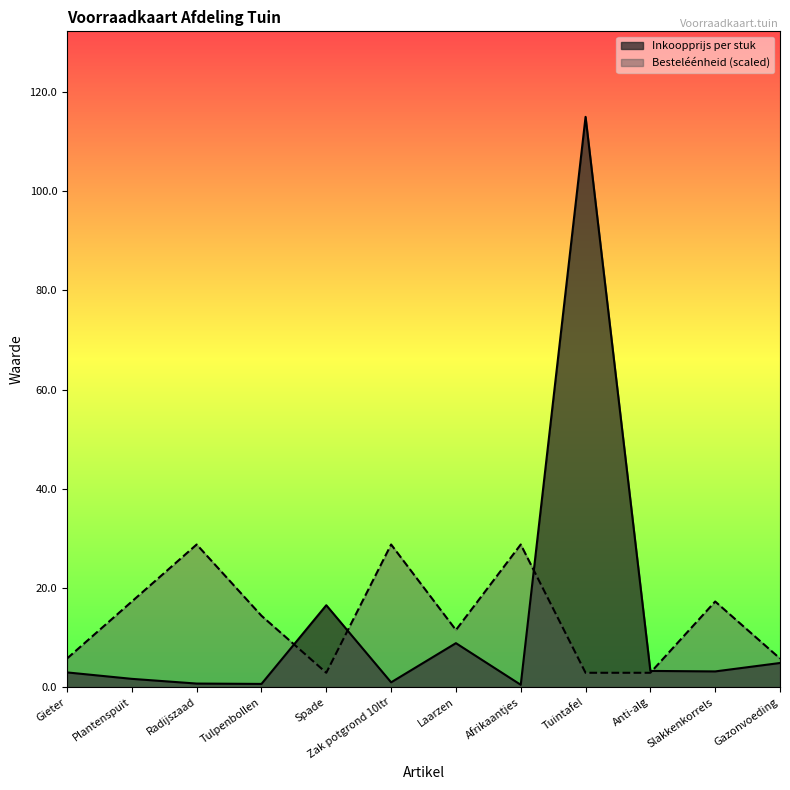

Where is the first local minimum for Besteléénheid?

Spade